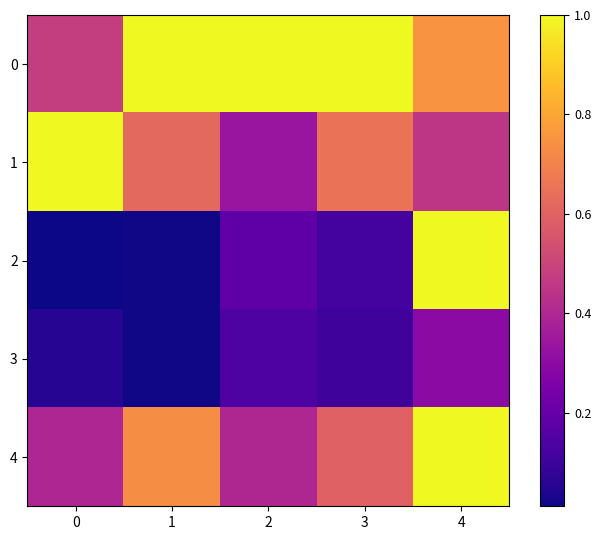

Reading right to left, transcribe all the data shown in this chart.

0: 4=0.8	3=1.0	2=1.0	1=1.0	0=0.5
1: 4=0.5	3=0.6	2=0.3	1=0.6	0=1.0
2: 4=1.0	3=0.1	2=0.2	1=0.0	0=0.0
3: 4=0.3	3=0.1	2=0.1	1=0.0	0=0.1
4: 4=1.0	3=0.6	2=0.4	1=0.7	0=0.4